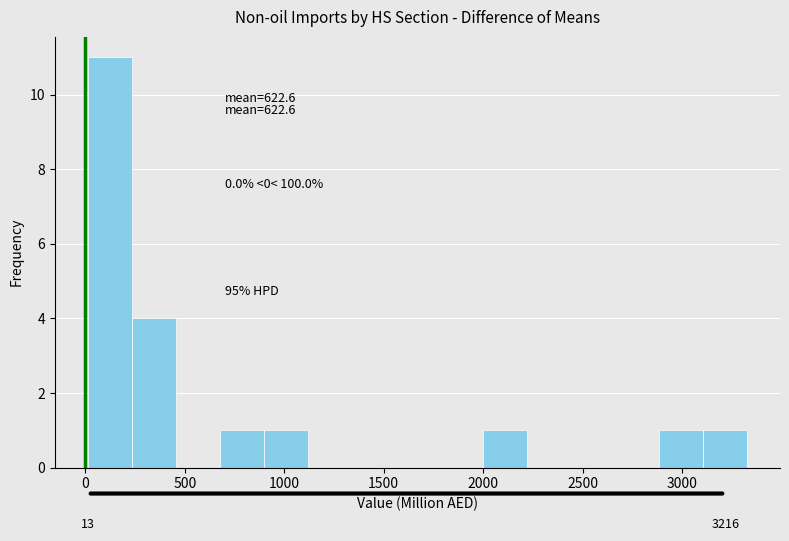

Which range on the x-axis has the tallest bar?

0 to 250